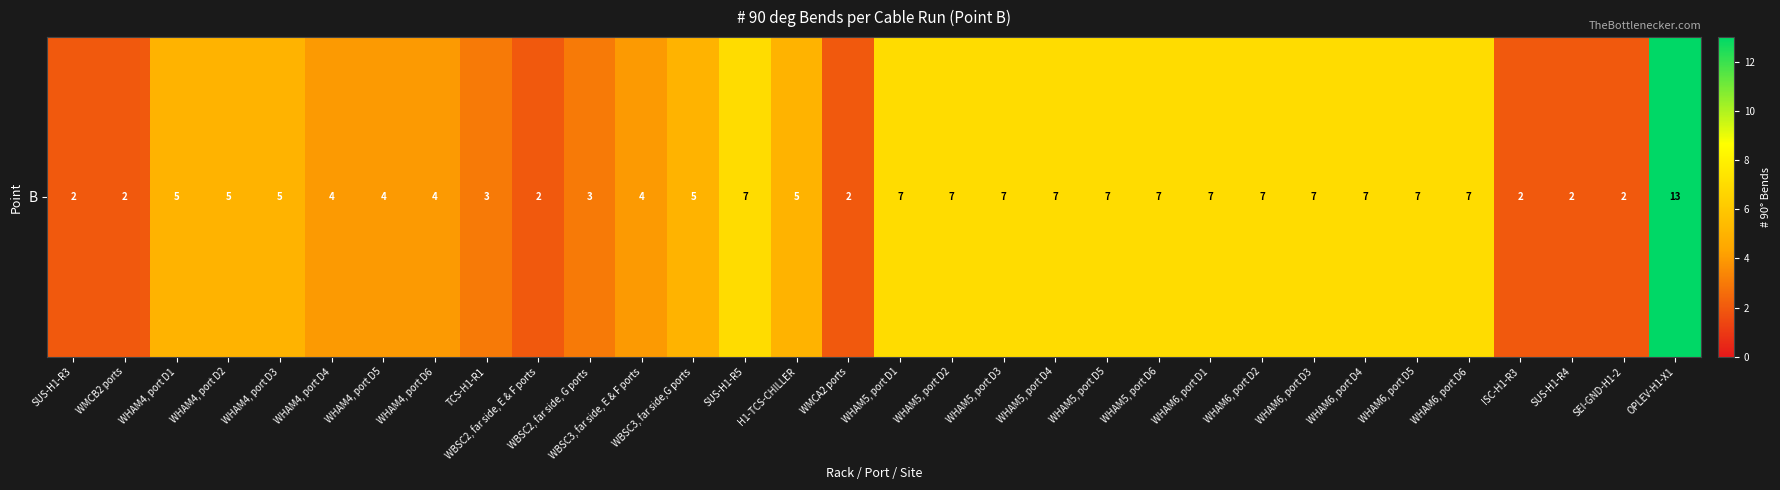

Where is the data nearest to the value 7?

SUS-H1-R5